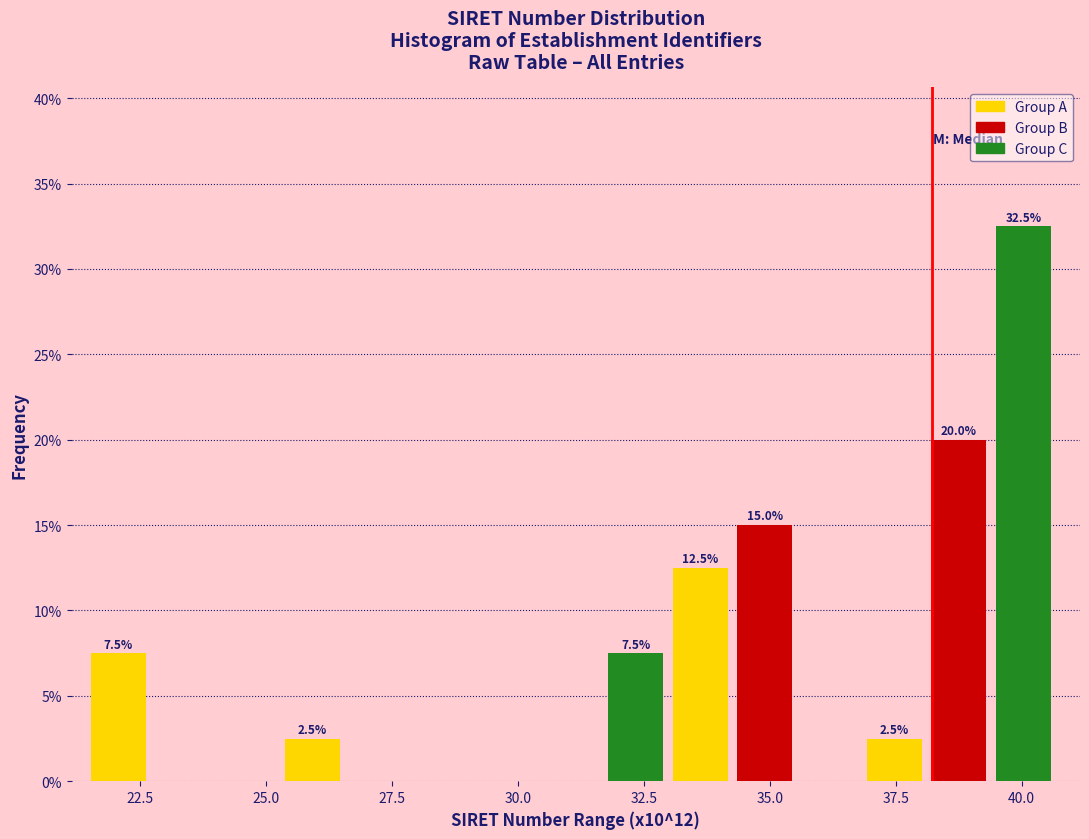

Read against the x-axis, roughly where is the centre of the tallest bar?

40.0